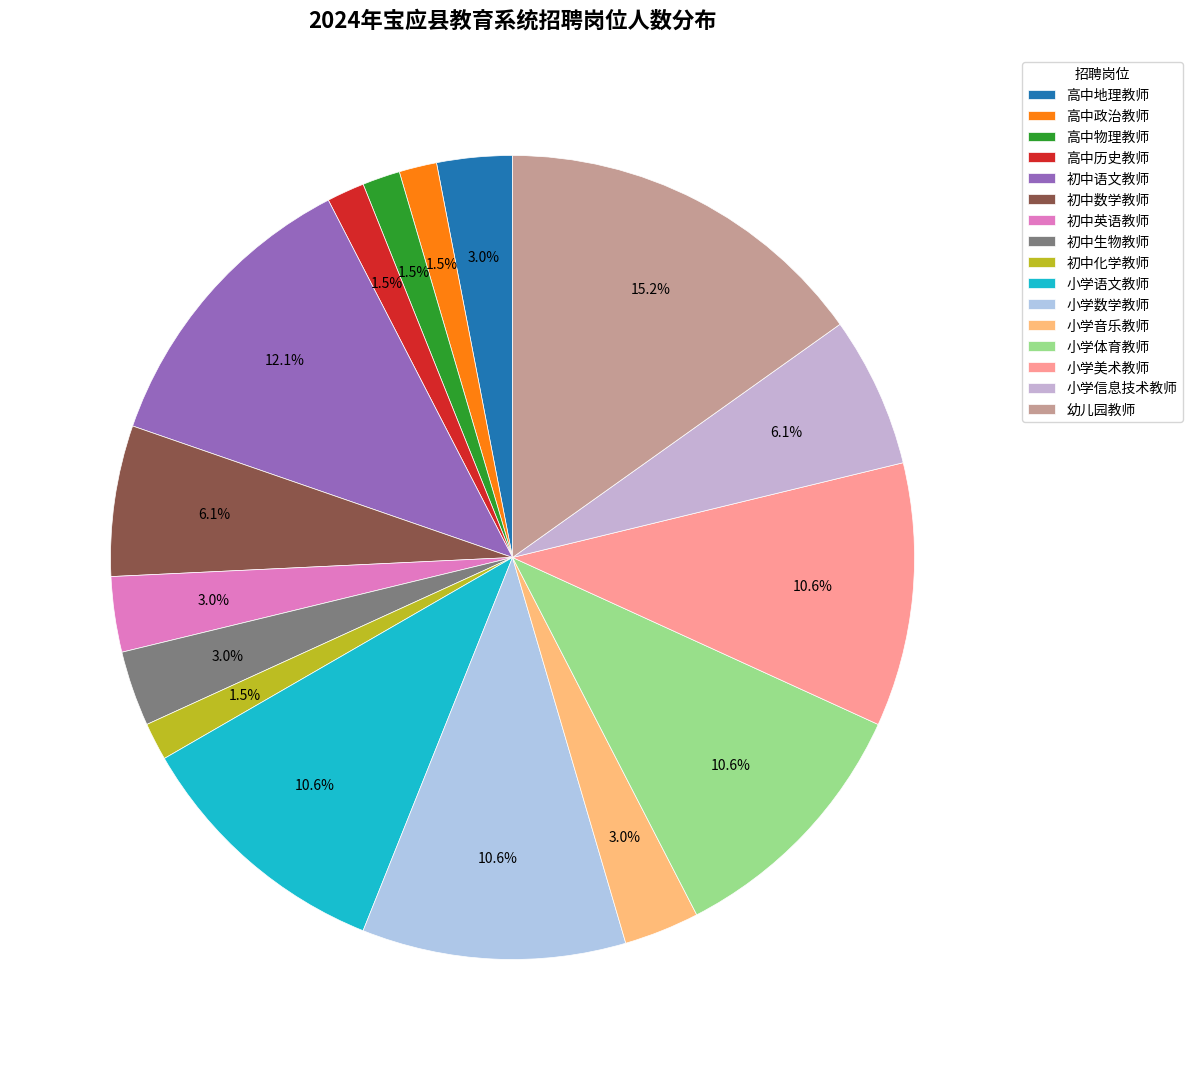

To the nearest percent, what portion does 高中地理教师 represent?

3%